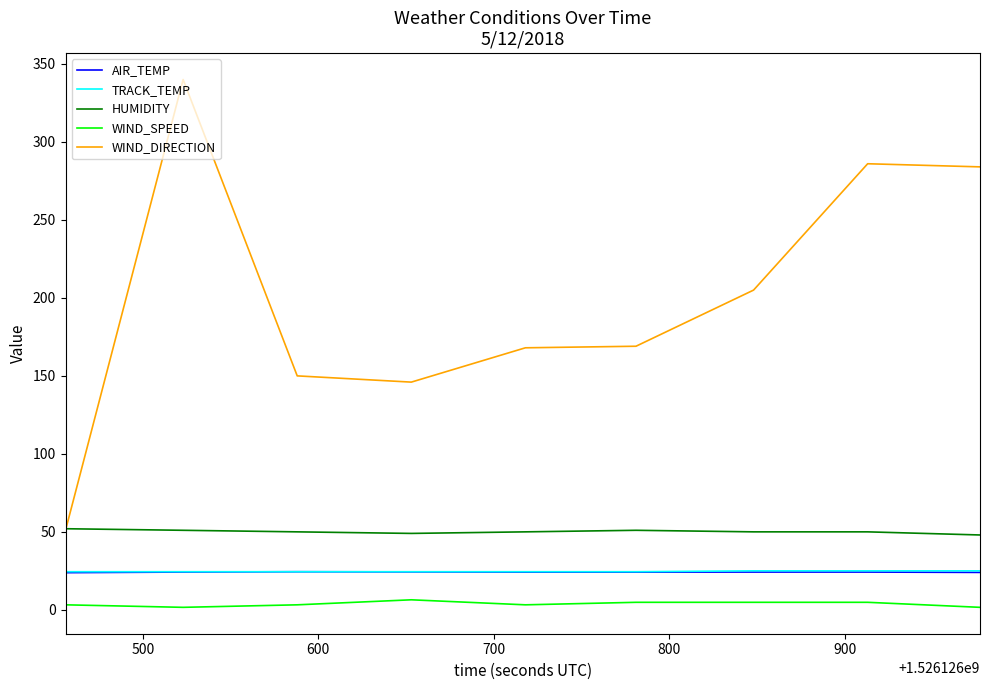

Which series has the widest spread of values?

WIND_DIRECTION